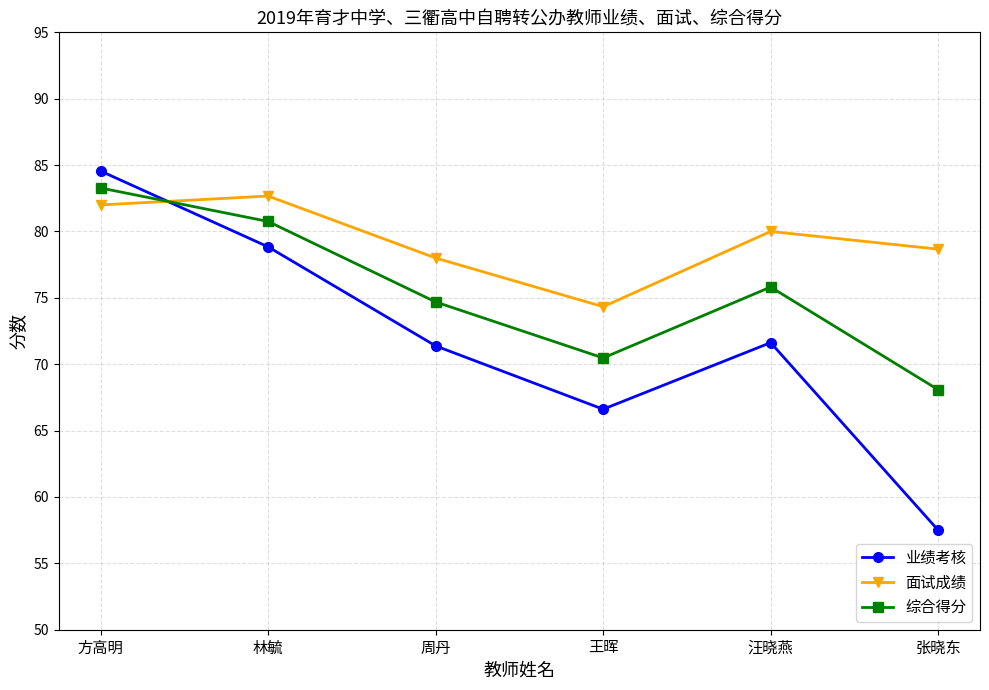

How many lines are shown in the chart?

3